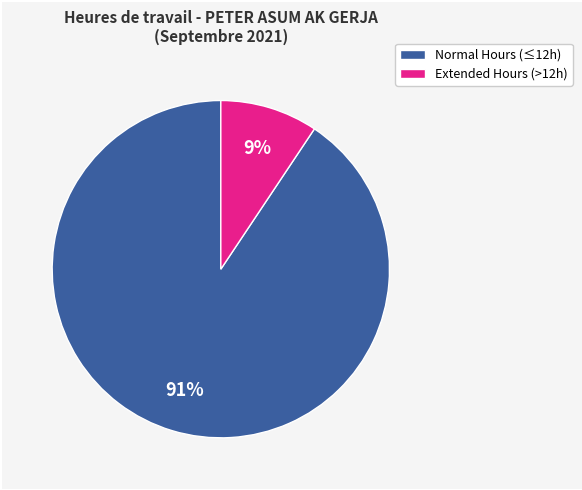

To the nearest percent, what percentage of the pie is Extended Hours (>12h)?

9%